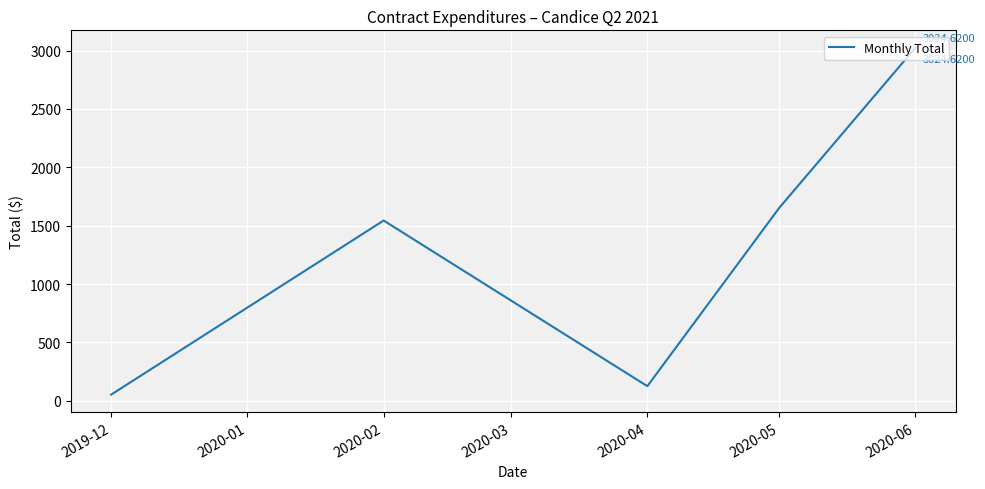

What is the sum of the values at 2020-06 and 2020-02?

4568.6